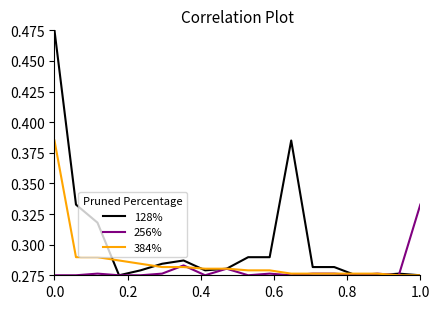

Which series has the largest range (max minus min)?

128%